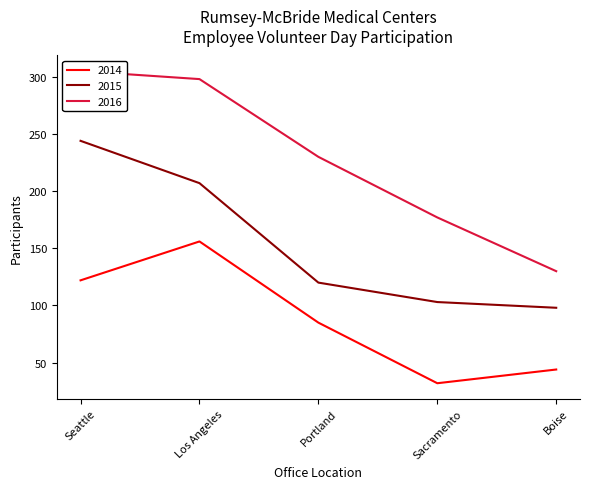

What is the sum of all 2014 values?

439